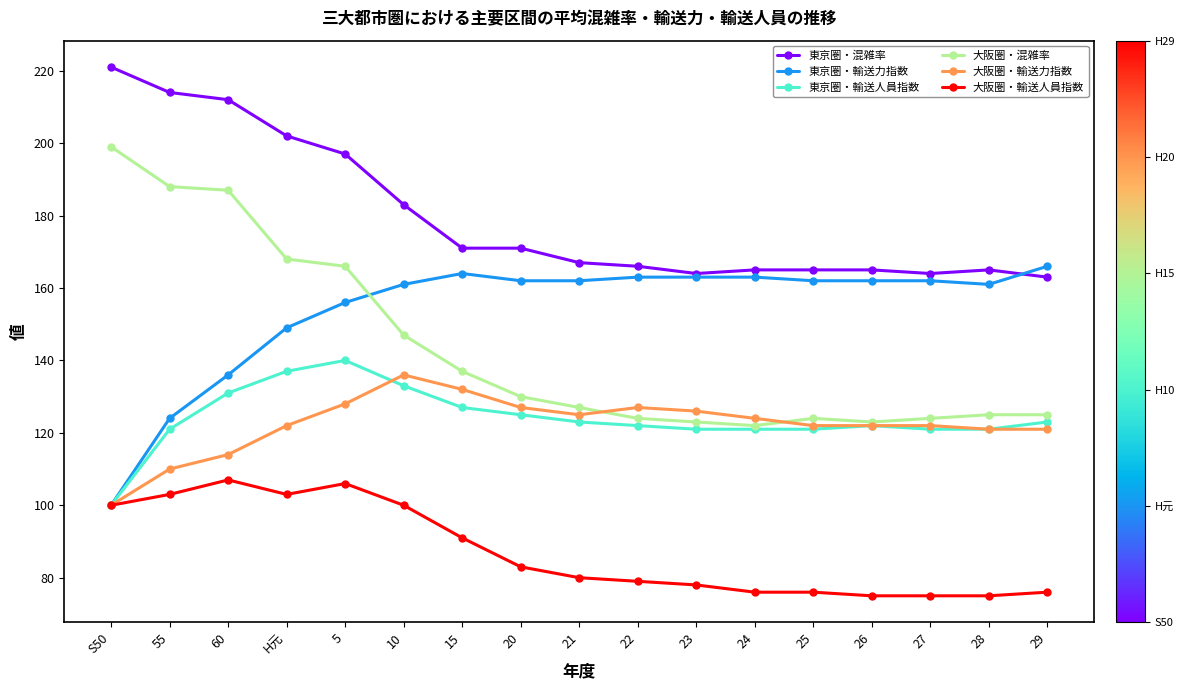

What is the average value of the 大阪圏・混雑率 series?

143